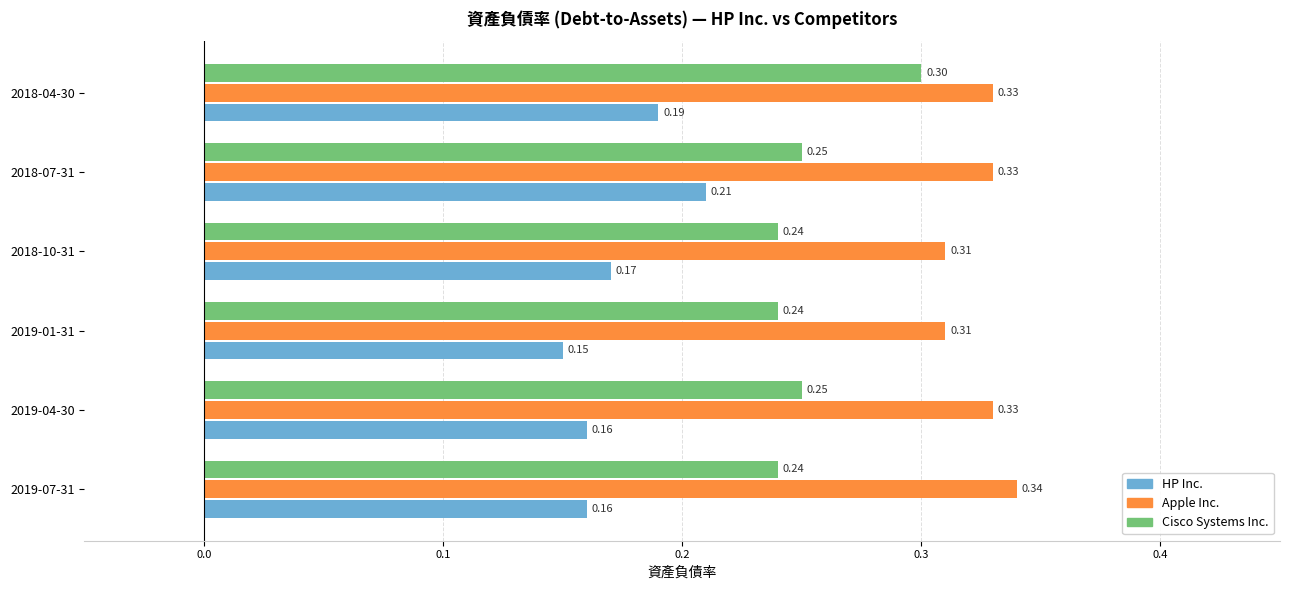

Is the value of HP Inc. at 2019-01-31 greater than the value of Apple Inc. at 2019-07-31?

No